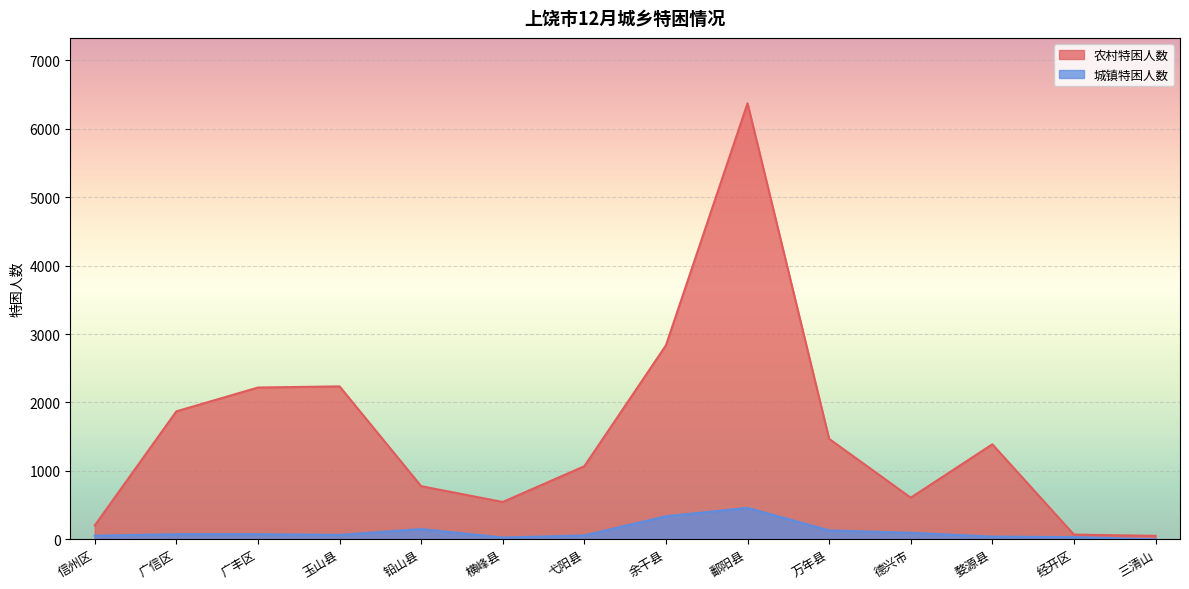

How many lines are shown in the chart?

2